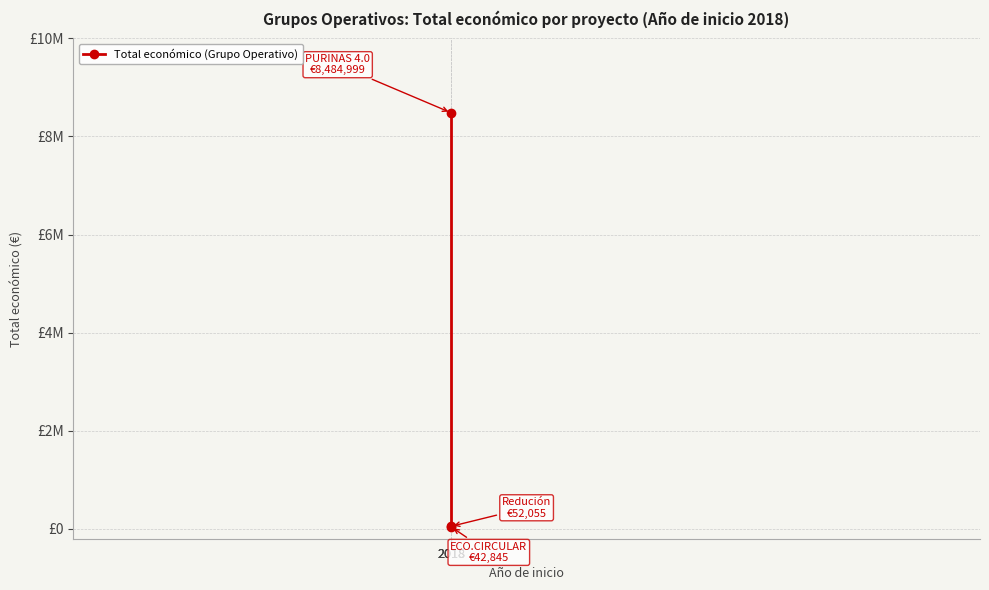

How many data points does each series have?

3